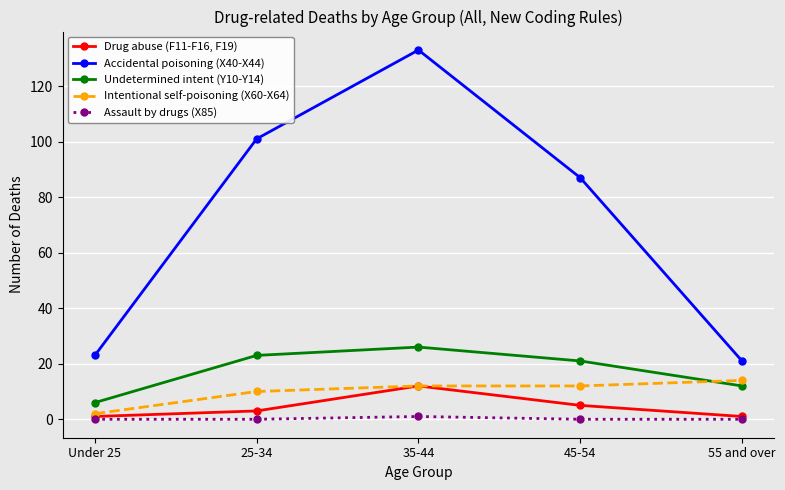

Reading left to right, list all the values displayed in this chart.

Drug abuse (F11-F16, F19): 1	3	12	5	1
Accidental poisoning (X40-X44): 23	101	133	87	21
Undetermined intent (Y10-Y14): 6	23	26	21	12
Intentional self-poisoning (X60-X64): 2	10	12	12	14
Assault by drugs (X85): 0	0	1	0	0